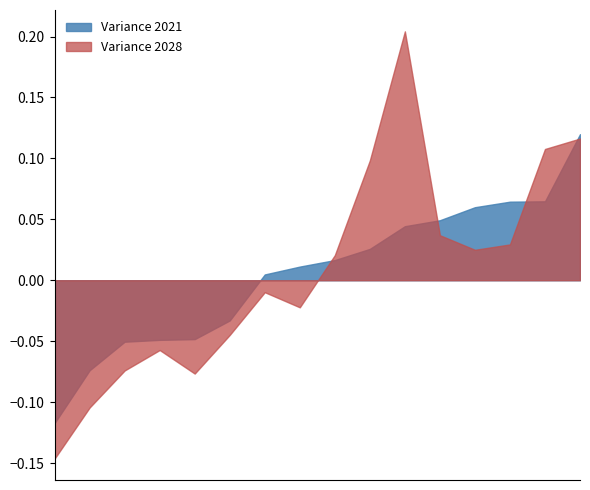

Rank the series at Billericay West from highest to lowest value.

Variance 2021, Variance 2028